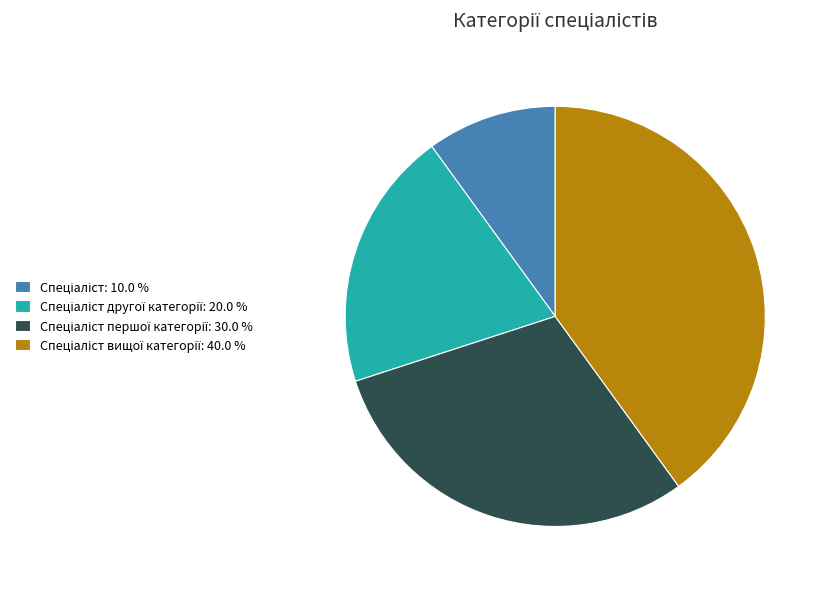

Is there any slice that represents more than half of the pie?

No